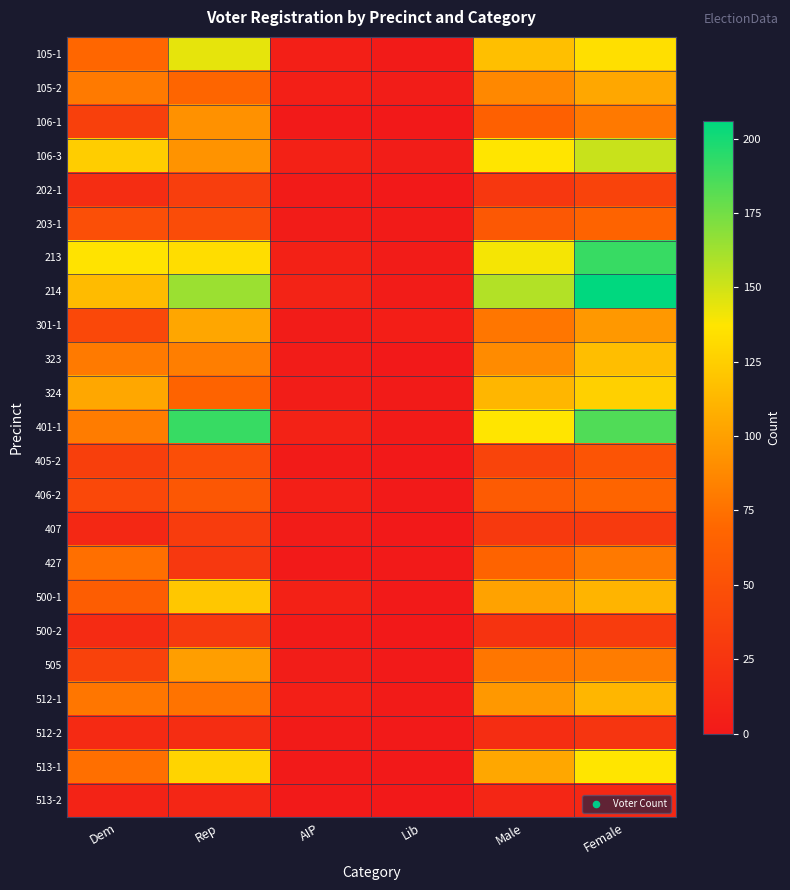

What is the total value across all series at Dem?

1387